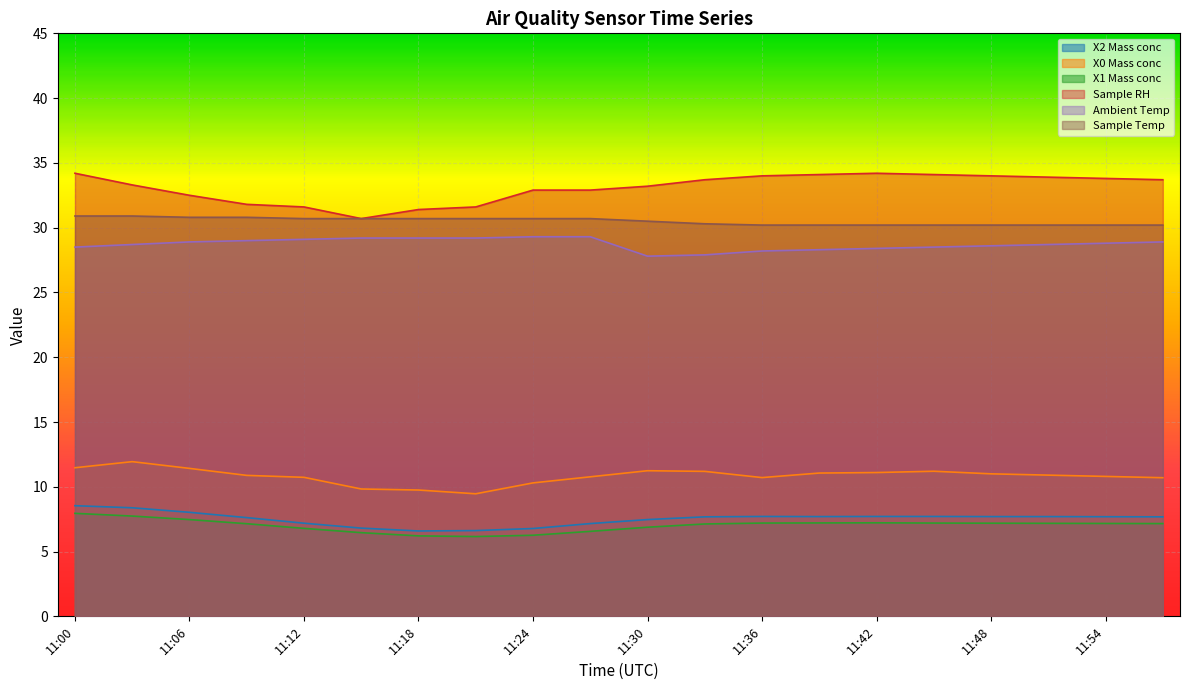

True or false: Sample Temp has more than 1 interior local peaks.

False